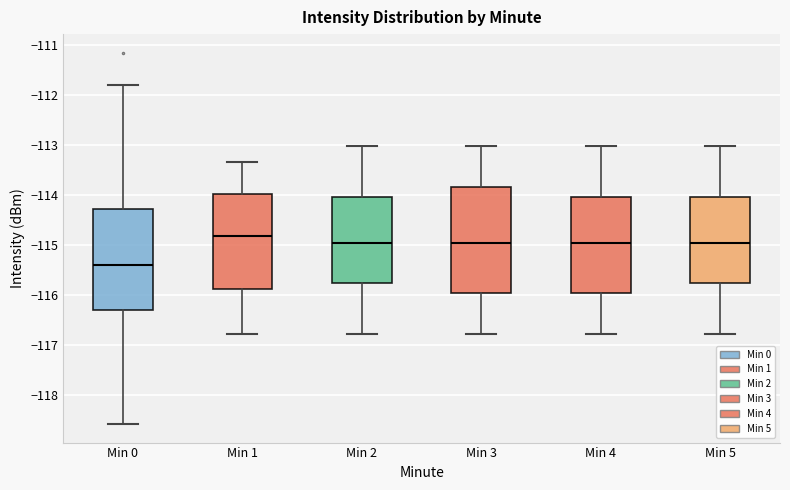

Reading left to right, transcribe this box plot: for each box, give where its median line is, the range the box spans, and where its two whiskers end, as read against the y-axis. The values are not printed on the chart, so give them approximately, as read against the axis.

Min 0: median -115.4, box -116.3 to -114.3, whiskers -118.6 to -111.8
Min 1: median -114.8, box -115.9 to -114.0, whiskers -116.8 to -113.3
Min 2: median -115.0, box -115.8 to -114.0, whiskers -116.8 to -113.0
Min 3: median -115.0, box -116.0 to -113.8, whiskers -116.8 to -113.0
Min 4: median -115.0, box -116.0 to -114.0, whiskers -116.8 to -113.0
Min 5: median -115.0, box -115.8 to -114.0, whiskers -116.8 to -113.0